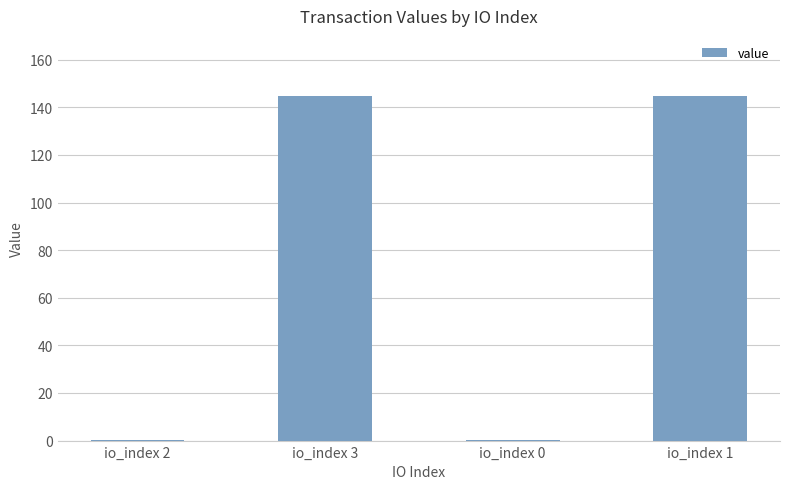

What is the ratio of the value at io_index 1 to the value at io_index 3?

1.0